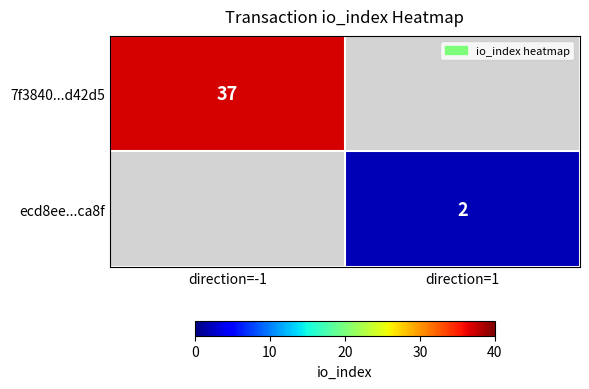

At which category does the chart reach its peak across all series?

direction=-1